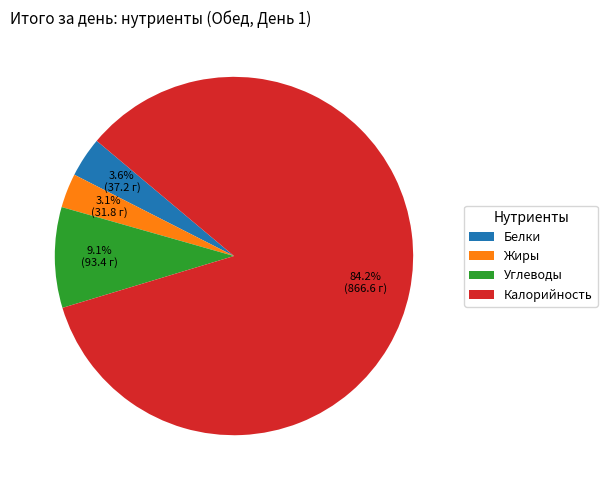

To the nearest percent, what is the combined percentage of Жиры and Калорийность?

87%